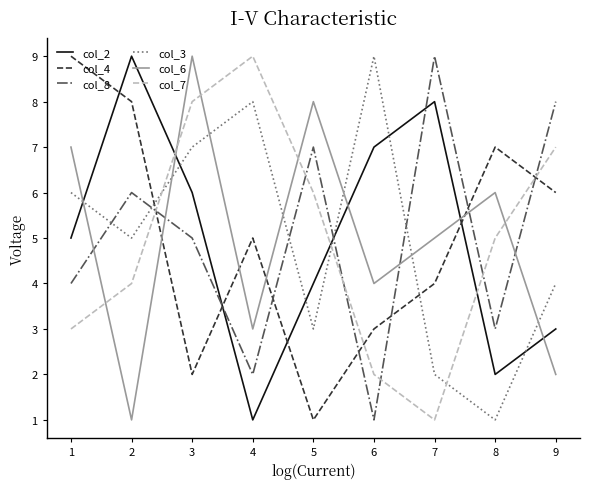

Where is the first local minimum for col_6?

2